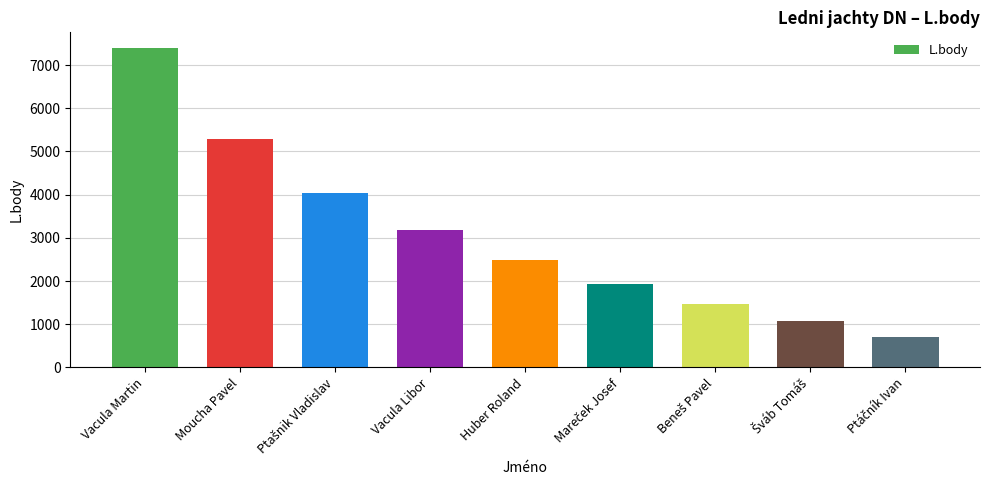

What is the smallest value displayed?

707